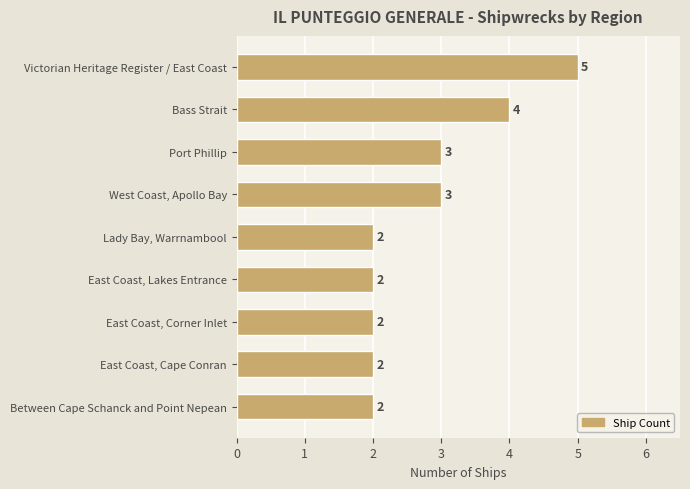

Between East Coast, Lakes Entrance and West Coast, Apollo Bay, which is larger?

West Coast, Apollo Bay